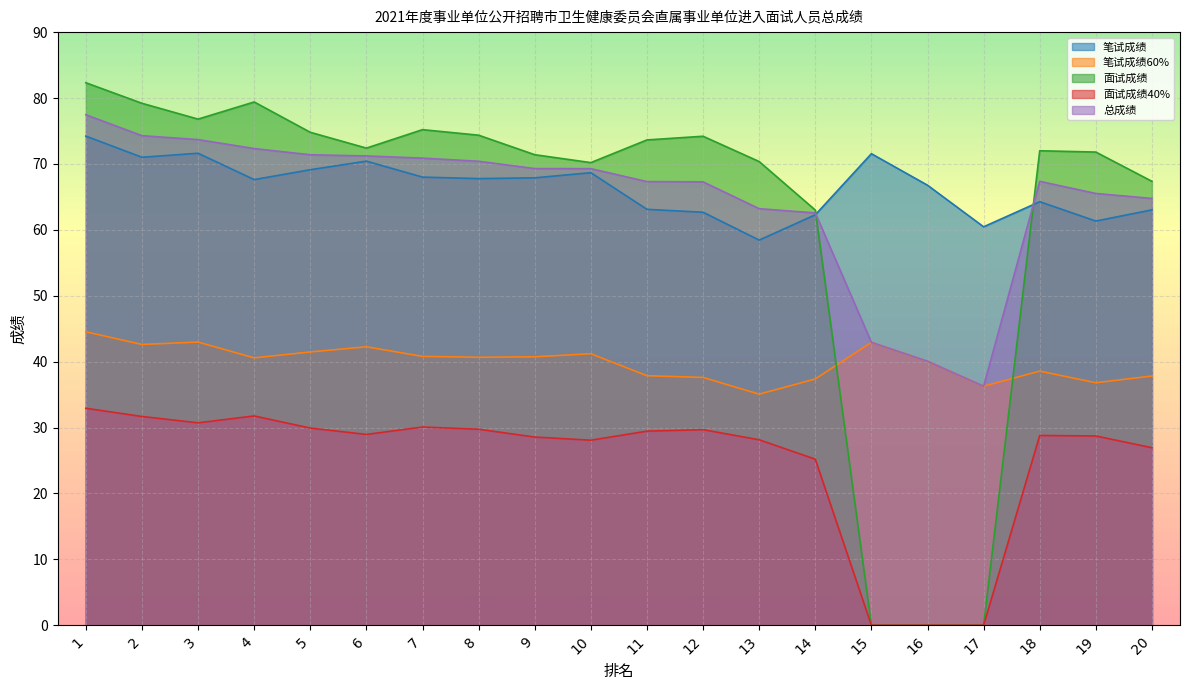

What is the highest value of the 总成绩 series?

77.5